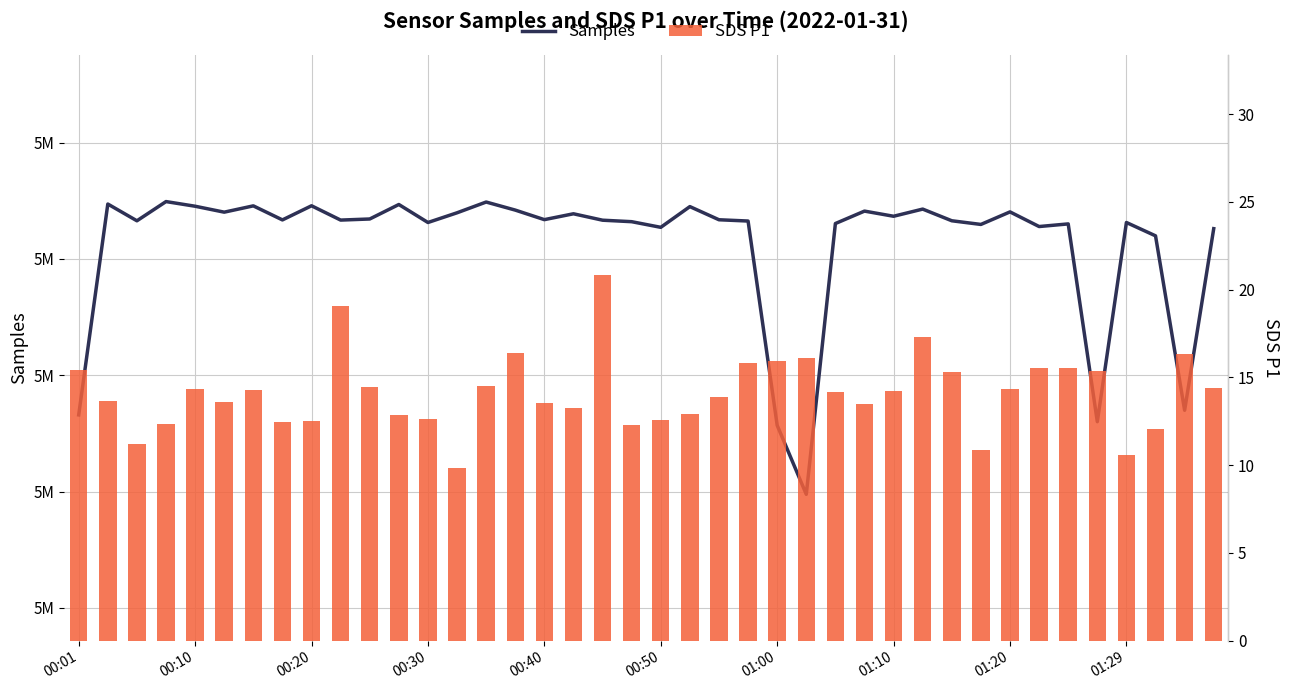

The value of Samples at 14 is 8411343.0. True or false?

False